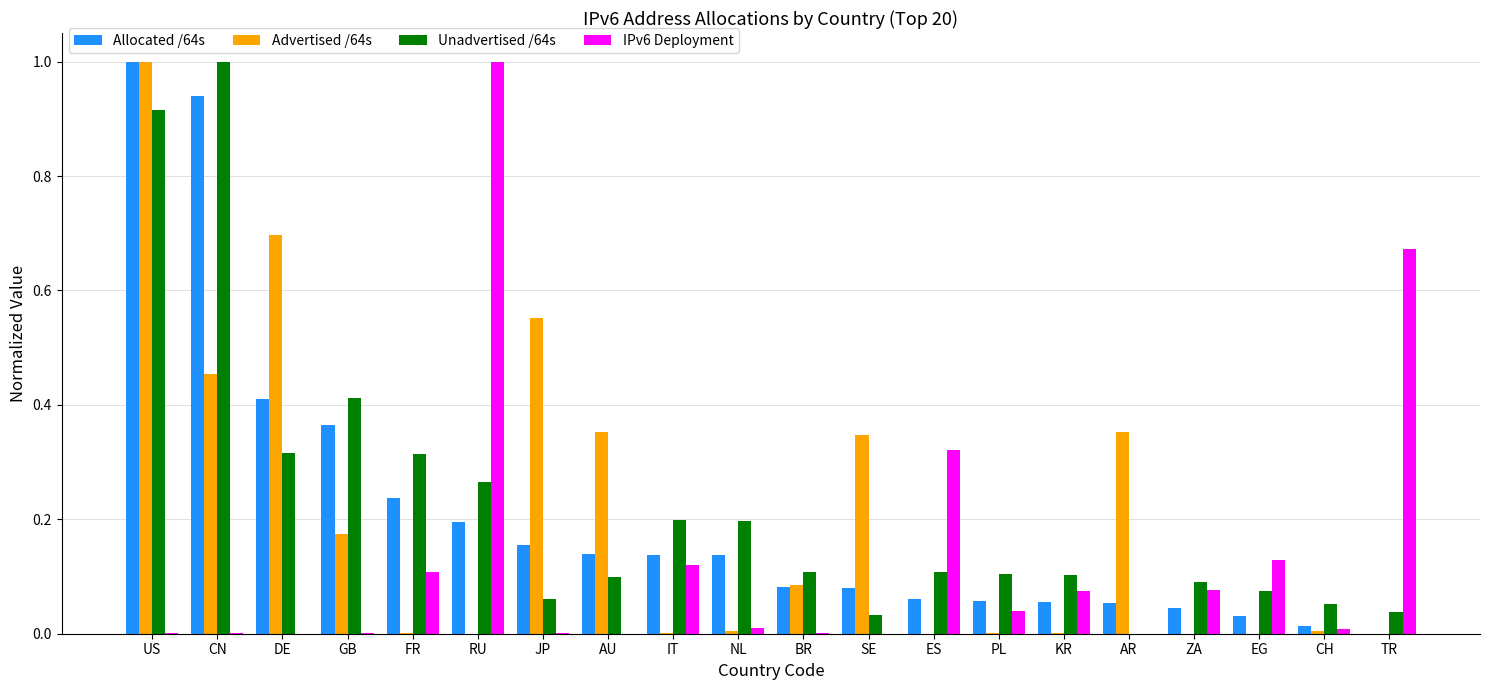

Is the value of Unadvertised /64s at ZA greater than the value of Advertised /64s at TR?

Yes